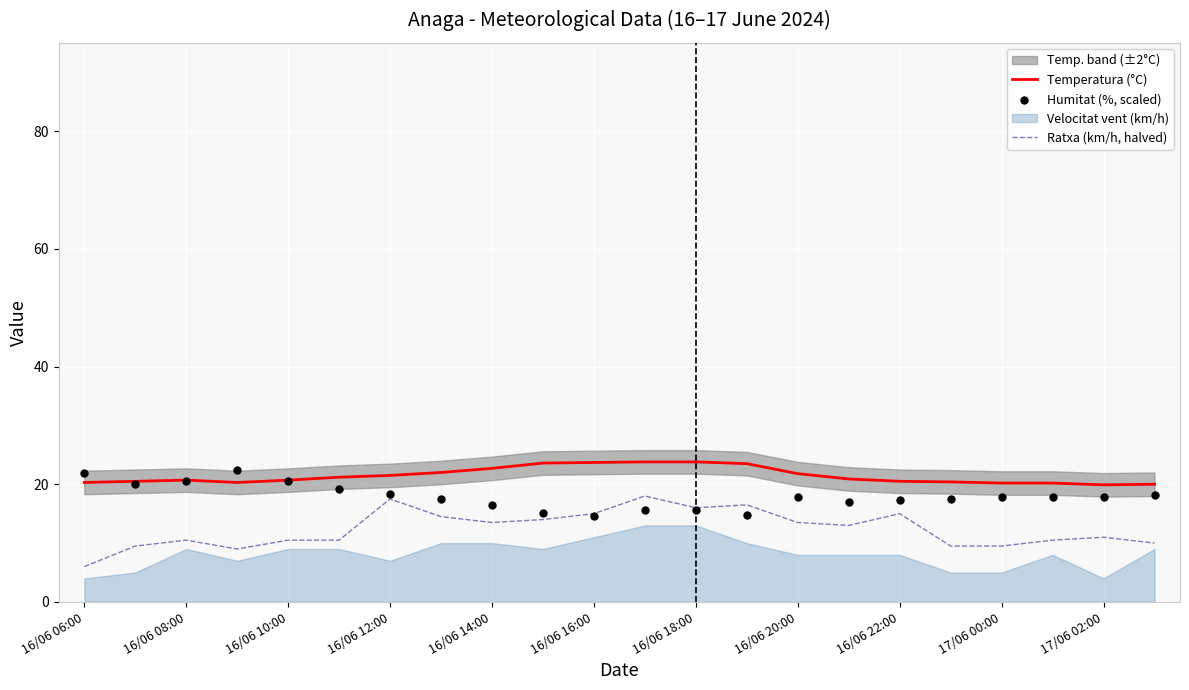

The value of Ratxa (km/h, halved) at 16/06 16:00 is 15.0. True or false?

True